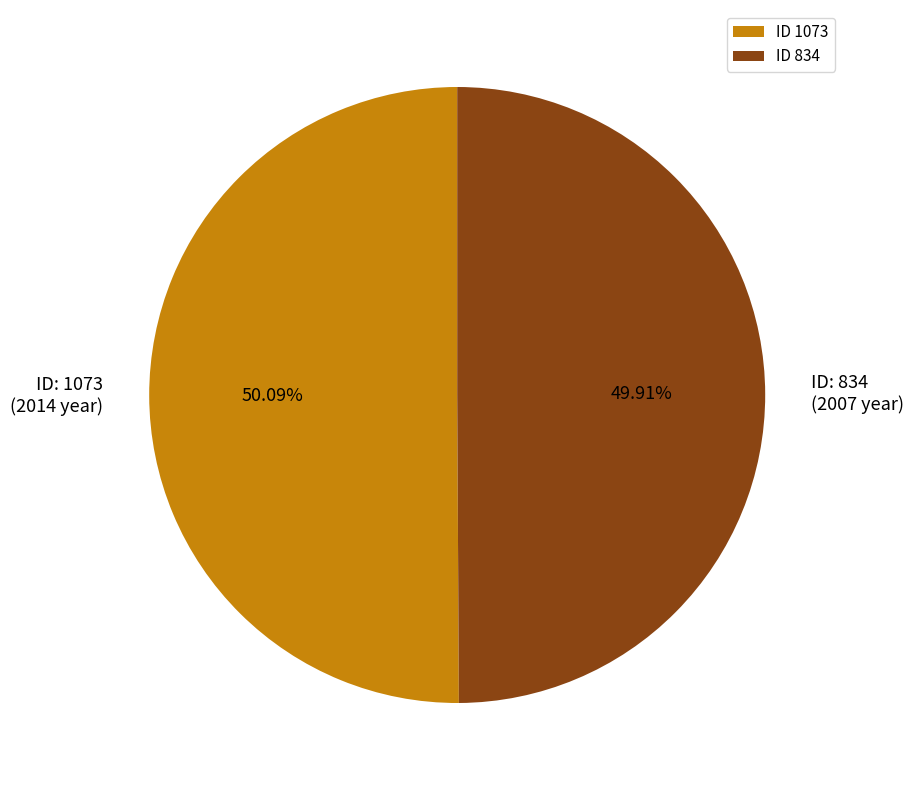

Approximately how many times larger is the value at ID 1073 compared to ID 834?

1.0